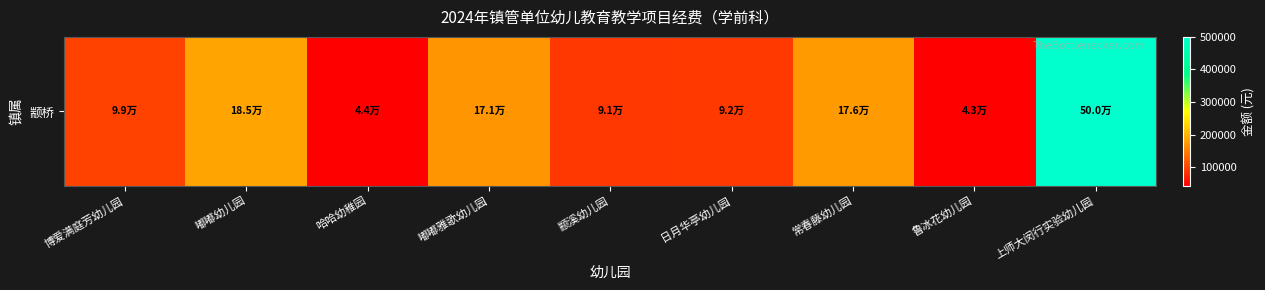

Reading left to right, what are all the values shown in this chart?

99367.6	185378.4	44376.0	170810.4	90634.4	91726.4	176469.6	42747.6	500000.0